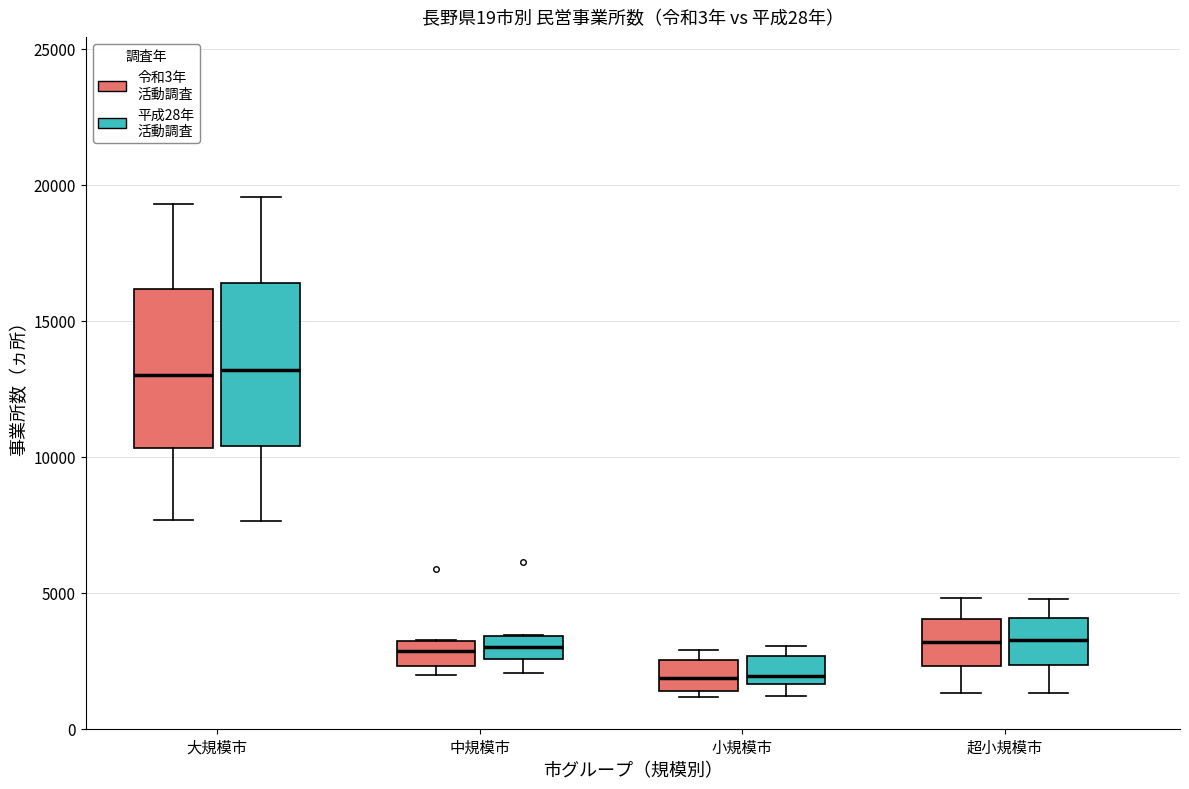

Reading left to right, read every box against the y-axis: the position of its median line, the range the box covers, and the ends of its whiskers. The values are not printed on the chart, so give them approximately, as read against the axis.

大規模市 (令和3年 活動調査): median 13000, box 10500 to 16000, whiskers 7500 to 19500
大規模市 (平成28年 活動調査): median 13000, box 10500 to 16500, whiskers 7500 to 19500
中規模市 (令和3年 活動調査): median 3000 (inside the box), box 2500 to 3000, whiskers 2000 to 3000
中規模市 (平成28年 活動調査): median 3000, box 2500 to 3500, whiskers 2000 to 3500
小規模市 (令和3年 活動調査): median 2000, box 1500 to 2500, whiskers 1000 to 3000
小規模市 (平成28年 活動調査): median 2000, box 1500 to 2500, whiskers 1000 to 3000
超小規模市 (令和3年 活動調査): median 3000, box 2500 to 4000, whiskers 1500 to 5000
超小規模市 (平成28年 活動調査): median 3500, box 2500 to 4000, whiskers 1500 to 5000